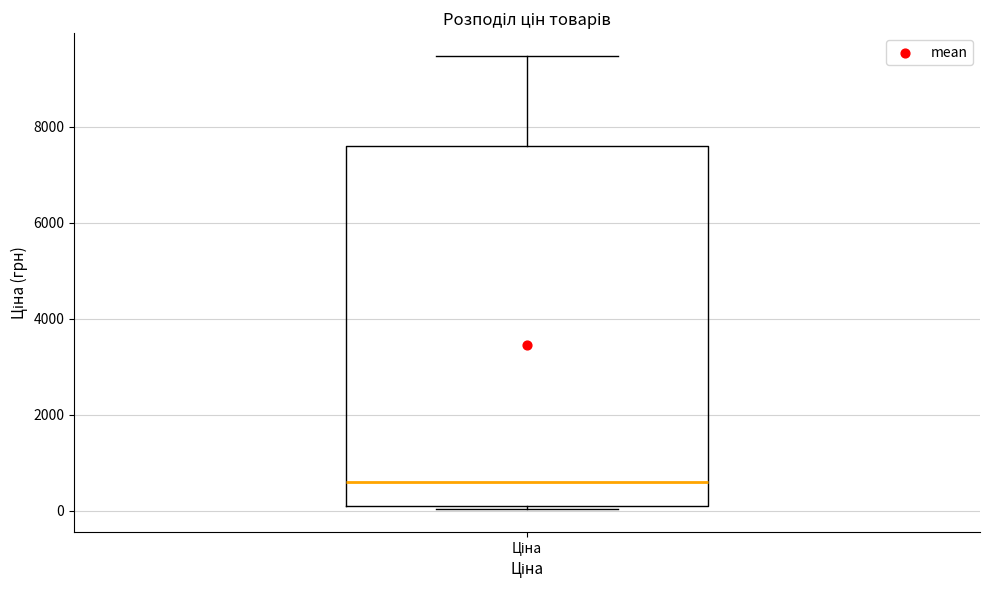

Where does the median line of the box for Ціна sit on the y-axis? The values are not printed on the chart, so give them approximately, as read against the axis.

600